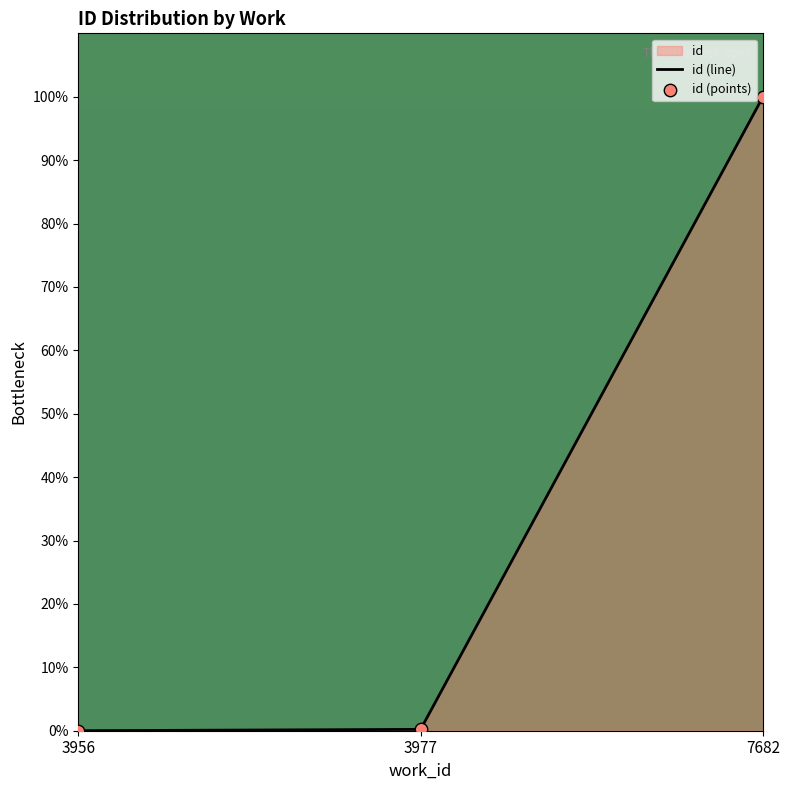

What is the average value?

33.4